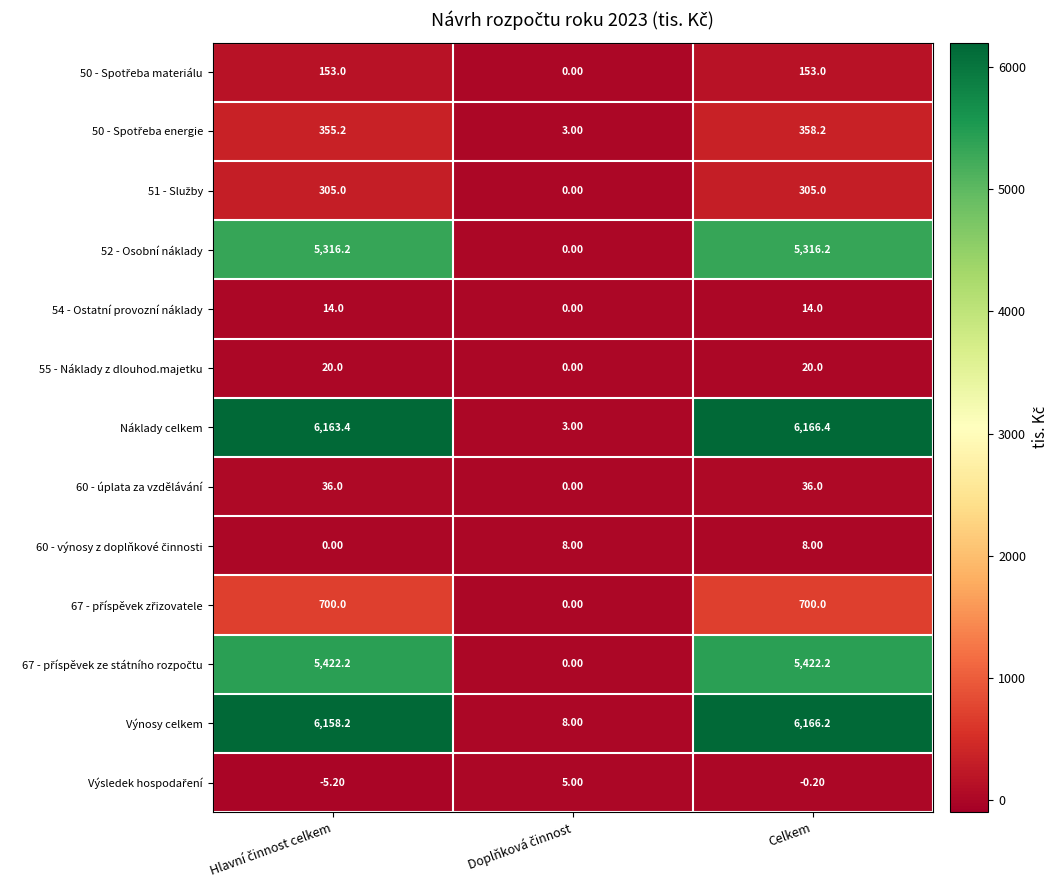

What is the sum of all 52 - Osobní náklady values?

10632.4